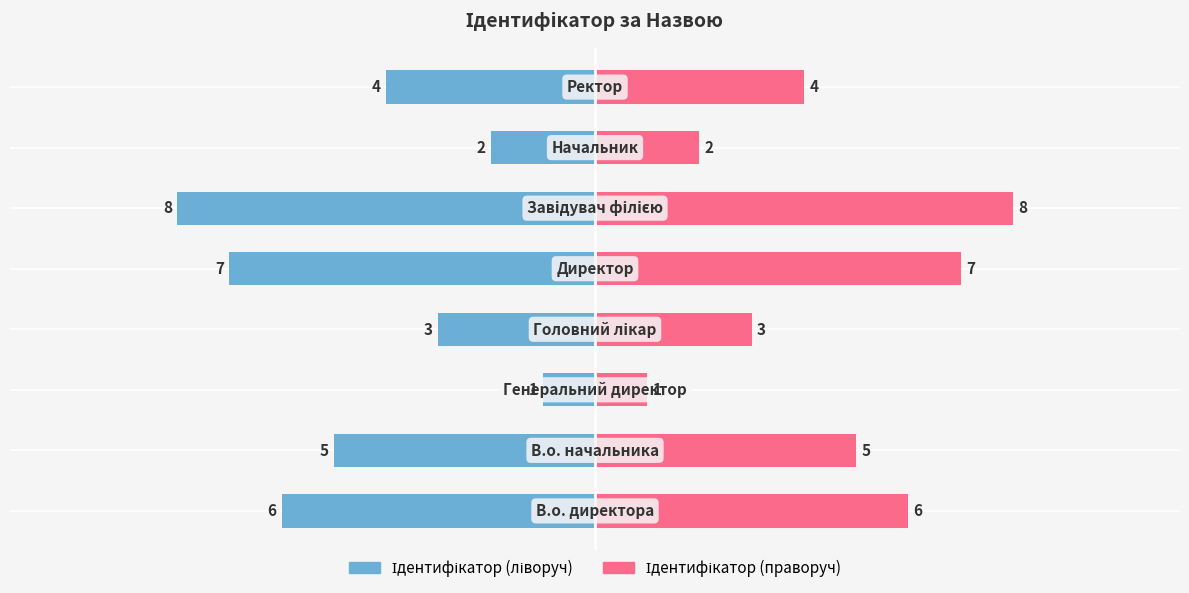

How many values in the Ідентифікатор (left) series are below -4?

4